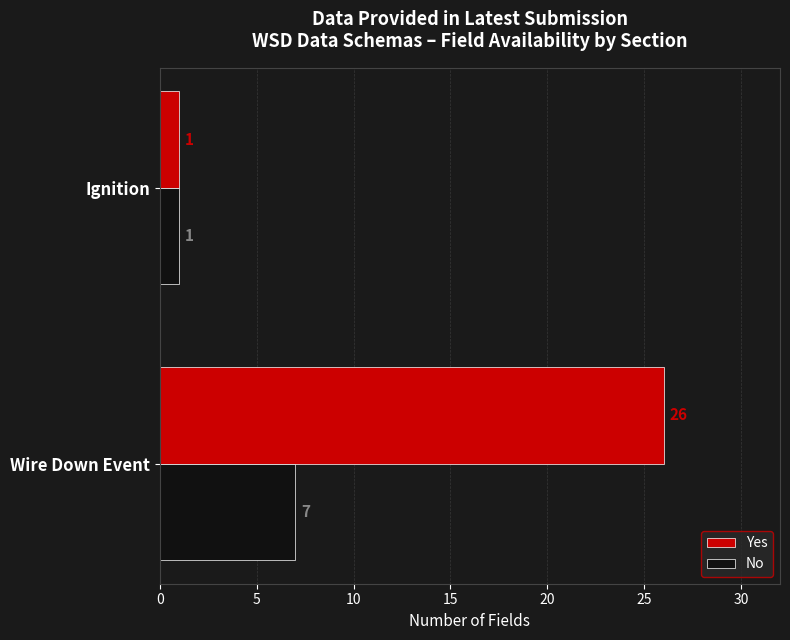

List the series in order of their peak value, lowest first.

No, Yes